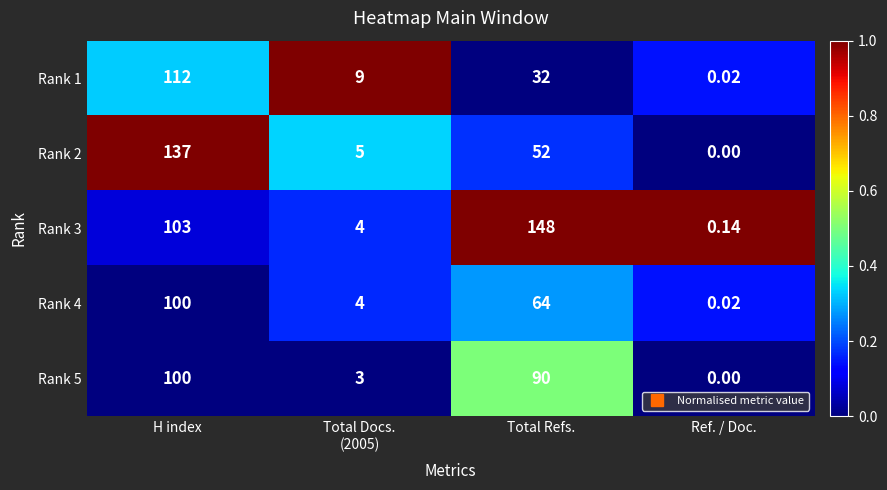

Which category has the lowest value in the Rank 5 series?

Ref. / Doc.